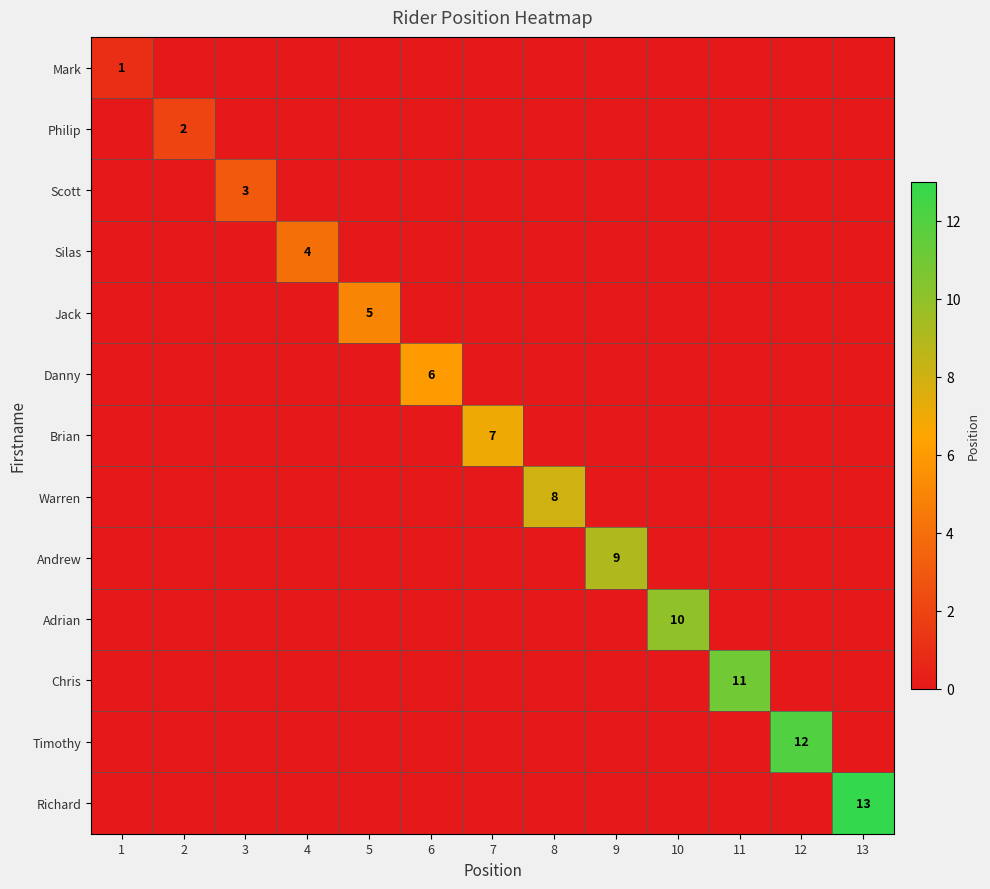

True or false: Scott has a value of 5 at 3.

False